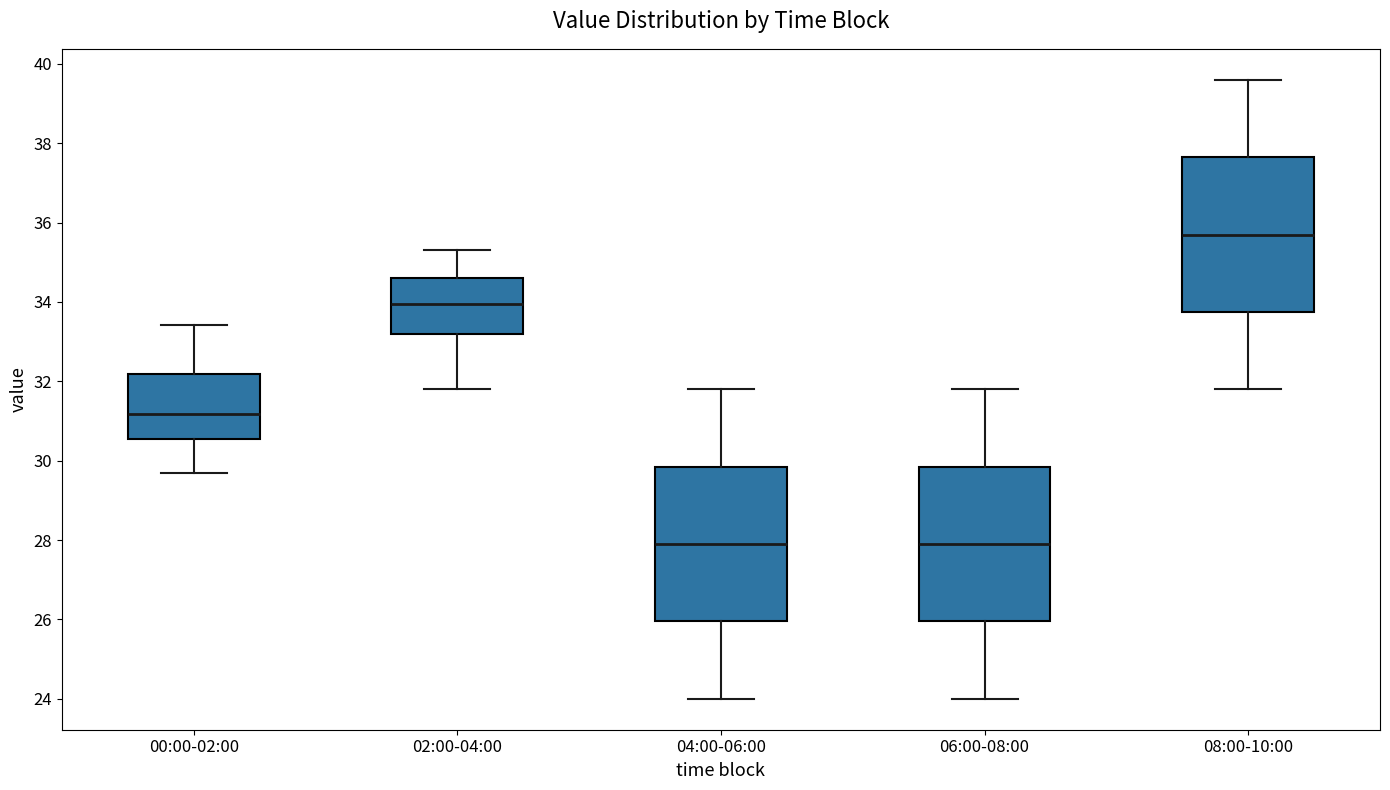

Reading left to right, transcribe this box plot: for each box, give where its median line is, the range the box spans, and where its two whiskers end, as read against the y-axis. The values are not printed on the chart, so give them approximately, as read against the axis.

00:00-02:00: median 31.2, box 30.6 to 32.2, whiskers 29.8 to 33.4
02:00-04:00: median 34.0, box 33.2 to 34.6, whiskers 31.8 to 35.4
04:00-06:00: median 28.0, box 26.0 to 29.8, whiskers 24.0 to 31.8
06:00-08:00: median 28.0, box 26.0 to 29.8, whiskers 24.0 to 31.8
08:00-10:00: median 35.8, box 33.8 to 37.6, whiskers 31.8 to 39.6